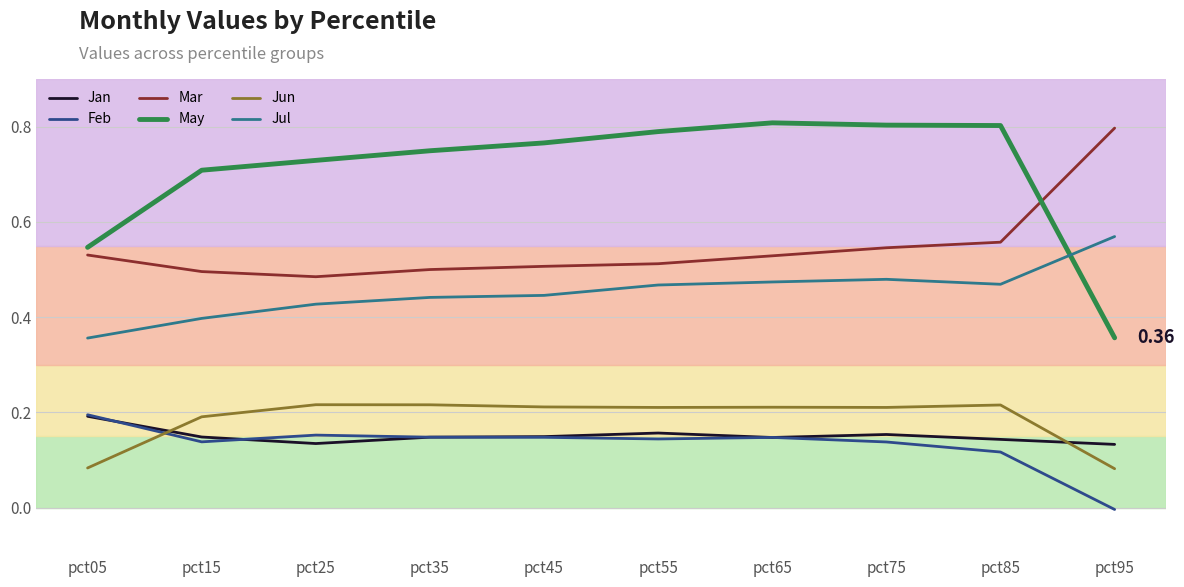

True or false: Mar and Jul cross at least once.

False